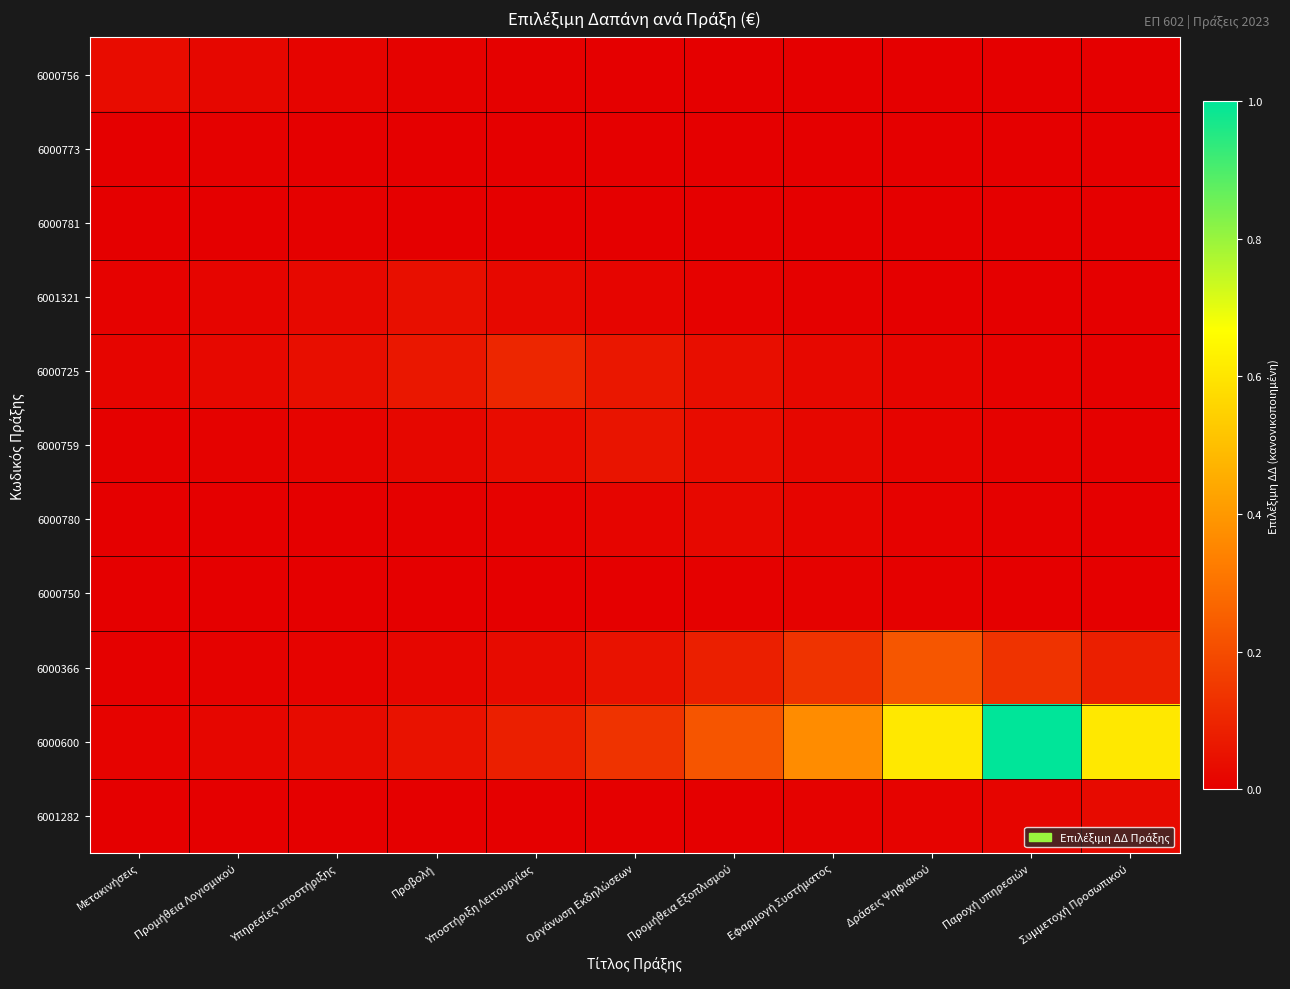

Reading left to right, transcribe all the data shown in this chart.

6000756: Μετακινήσεις=0.0	Προμήθεια Λογισμικού=0.0	Υπηρεσίες υποστήριξης=0.0	Προβολή=0.0	Υποστήριξη Λειτουργίας=0.0	Οργάνωση Εκδηλώσεων=0.0	Προμήθεια Εξοπλισμού=0.0	Εφαρμογή Συστήματος=0.0	Δράσεις Ψηφιακού=0.0	Παροχή υπηρεσιών=0.0	Συμμετοχή Προσωπικού=0.0
6000773: Μετακινήσεις=0.0	Προμήθεια Λογισμικού=0.0	Υπηρεσίες υποστήριξης=0.0	Προβολή=0.0	Υποστήριξη Λειτουργίας=0.0	Οργάνωση Εκδηλώσεων=0.0	Προμήθεια Εξοπλισμού=0.0	Εφαρμογή Συστήματος=0.0	Δράσεις Ψηφιακού=0.0	Παροχή υπηρεσιών=0.0	Συμμετοχή Προσωπικού=0.0
6000781: Μετακινήσεις=0.0	Προμήθεια Λογισμικού=0.0	Υπηρεσίες υποστήριξης=0.0	Προβολή=0.0	Υποστήριξη Λειτουργίας=0.0	Οργάνωση Εκδηλώσεων=0.0	Προμήθεια Εξοπλισμού=0.0	Εφαρμογή Συστήματος=0.0	Δράσεις Ψηφιακού=0.0	Παροχή υπηρεσιών=0.0	Συμμετοχή Προσωπικού=0.0
6001321: Μετακινήσεις=0.0	Προμήθεια Λογισμικού=0.0	Υπηρεσίες υποστήριξης=0.0	Προβολή=0.0	Υποστήριξη Λειτουργίας=0.0	Οργάνωση Εκδηλώσεων=0.0	Προμήθεια Εξοπλισμού=0.0	Εφαρμογή Συστήματος=0.0	Δράσεις Ψηφιακού=0.0	Παροχή υπηρεσιών=0.0	Συμμετοχή Προσωπικού=0.0
6000725: Μετακινήσεις=0.0	Προμήθεια Λογισμικού=0.0	Υπηρεσίες υποστήριξης=0.0	Προβολή=0.1	Υποστήριξη Λειτουργίας=0.1	Οργάνωση Εκδηλώσεων=0.1	Προμήθεια Εξοπλισμού=0.0	Εφαρμογή Συστήματος=0.0	Δράσεις Ψηφιακού=0.0	Παροχή υπηρεσιών=0.0	Συμμετοχή Προσωπικού=0.0
6000759: Μετακινήσεις=0.0	Προμήθεια Λογισμικού=0.0	Υπηρεσίες υποστήριξης=0.0	Προβολή=0.0	Υποστήριξη Λειτουργίας=0.0	Οργάνωση Εκδηλώσεων=0.1	Προμήθεια Εξοπλισμού=0.0	Εφαρμογή Συστήματος=0.0	Δράσεις Ψηφιακού=0.0	Παροχή υπηρεσιών=0.0	Συμμετοχή Προσωπικού=0.0
6000780: Μετακινήσεις=0.0	Προμήθεια Λογισμικού=0.0	Υπηρεσίες υποστήριξης=0.0	Προβολή=0.0	Υποστήριξη Λειτουργίας=0.0	Οργάνωση Εκδηλώσεων=0.0	Προμήθεια Εξοπλισμού=0.0	Εφαρμογή Συστήματος=0.0	Δράσεις Ψηφιακού=0.0	Παροχή υπηρεσιών=0.0	Συμμετοχή Προσωπικού=0.0
6000750: Μετακινήσεις=0.0	Προμήθεια Λογισμικού=0.0	Υπηρεσίες υποστήριξης=0.0	Προβολή=0.0	Υποστήριξη Λειτουργίας=0.0	Οργάνωση Εκδηλώσεων=0.0	Προμήθεια Εξοπλισμού=0.0	Εφαρμογή Συστήματος=0.0	Δράσεις Ψηφιακού=0.0	Παροχή υπηρεσιών=0.0	Συμμετοχή Προσωπικού=0.0
6000366: Μετακινήσεις=0.0	Προμήθεια Λογισμικού=0.0	Υπηρεσίες υποστήριξης=0.0	Προβολή=0.0	Υποστήριξη Λειτουργίας=0.0	Οργάνωση Εκδηλώσεων=0.1	Προμήθεια Εξοπλισμού=0.1	Εφαρμογή Συστήματος=0.1	Δράσεις Ψηφιακού=0.2	Παροχή υπηρεσιών=0.1	Συμμετοχή Προσωπικού=0.1
6000600: Μετακινήσεις=0.0	Προμήθεια Λογισμικού=0.0	Υπηρεσίες υποστήριξης=0.0	Προβολή=0.0	Υποστήριξη Λειτουργίας=0.1	Οργάνωση Εκδηλώσεων=0.1	Προμήθεια Εξοπλισμού=0.2	Εφαρμογή Συστήματος=0.4	Δράσεις Ψηφιακού=0.6	Παροχή υπηρεσιών=1.0	Συμμετοχή Προσωπικού=0.6
6001282: Μετακινήσεις=0.0	Προμήθεια Λογισμικού=0.0	Υπηρεσίες υποστήριξης=0.0	Προβολή=0.0	Υποστήριξη Λειτουργίας=0.0	Οργάνωση Εκδηλώσεων=0.0	Προμήθεια Εξοπλισμού=0.0	Εφαρμογή Συστήματος=0.0	Δράσεις Ψηφιακού=0.0	Παροχή υπηρεσιών=0.0	Συμμετοχή Προσωπικού=0.0